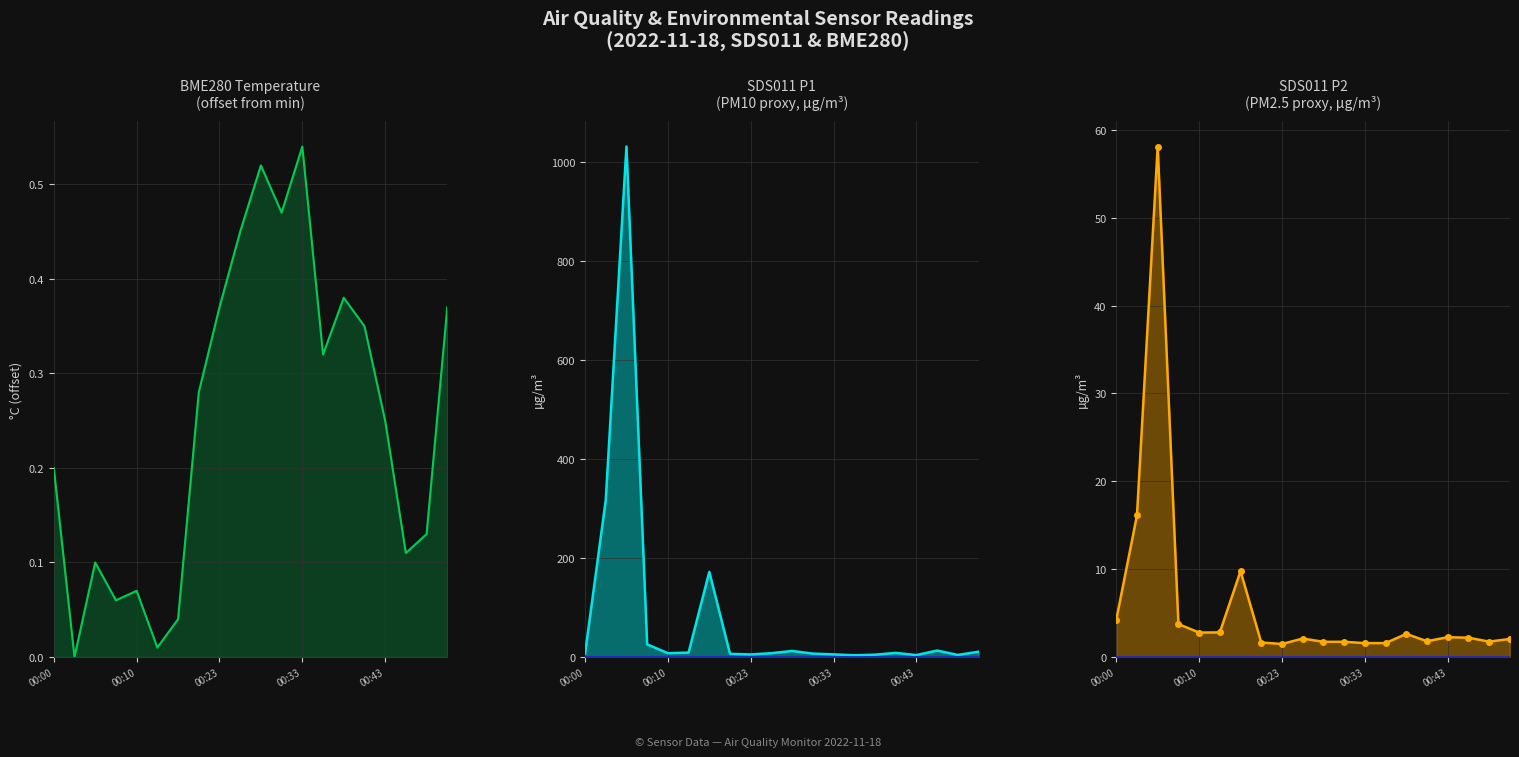

The BME280_temperature series shows 0.2 at 11. True or false?

False